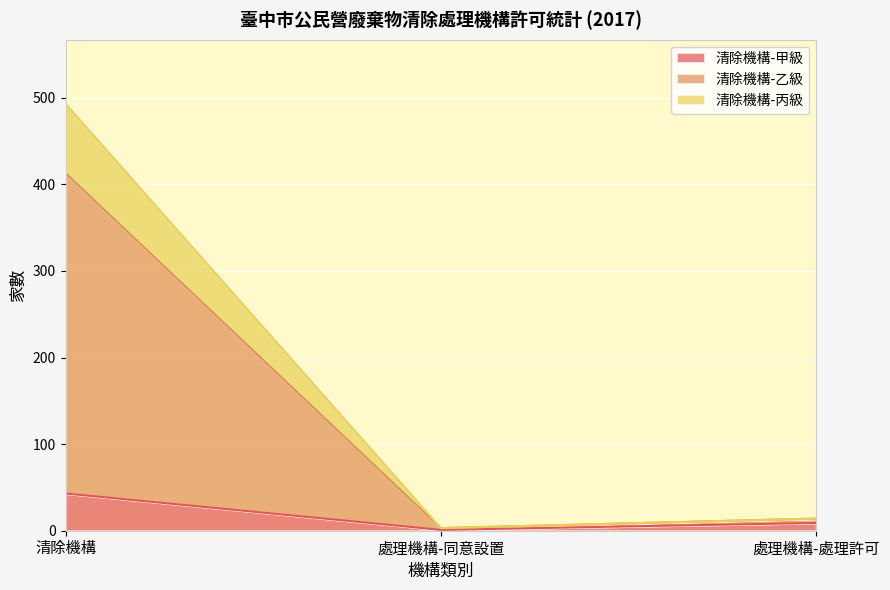

True or false: 清除機構-甲級 has a value of 12 at 清除機構.

False